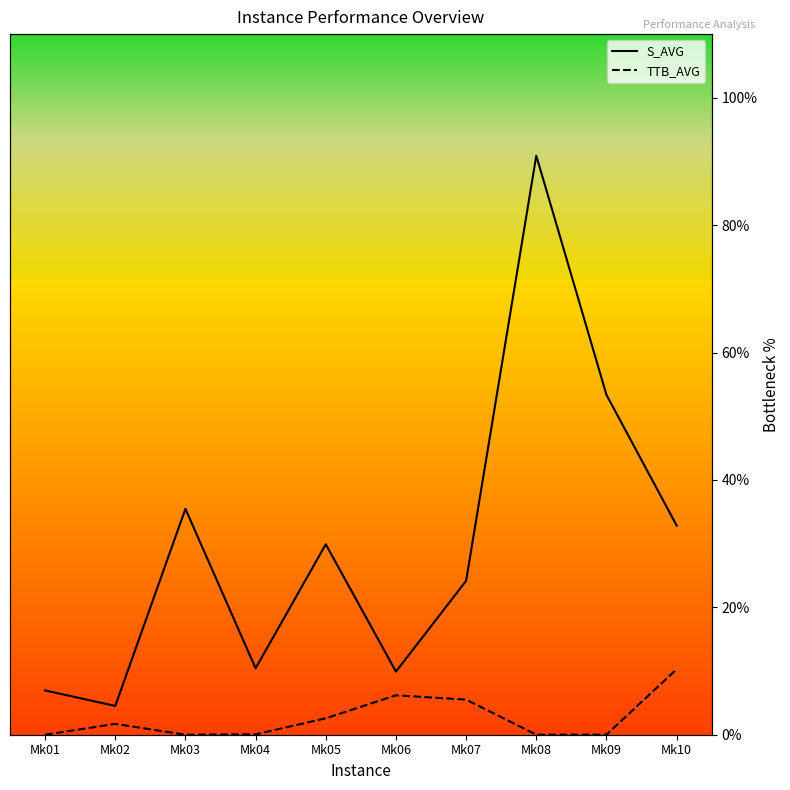

At how many categories does at least one series exceed 12?

6